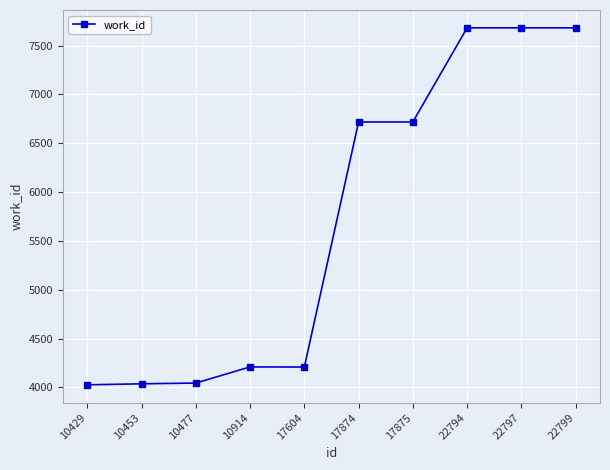

What is the difference between the values at 10453 and 22794?

3646